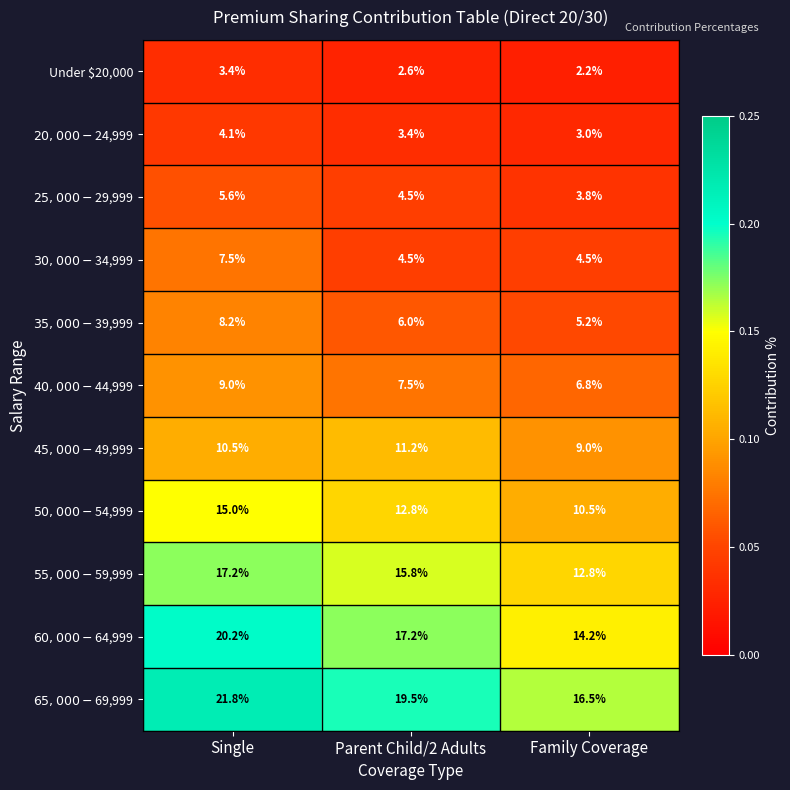

At which category is the sum across all series the highest?

Single